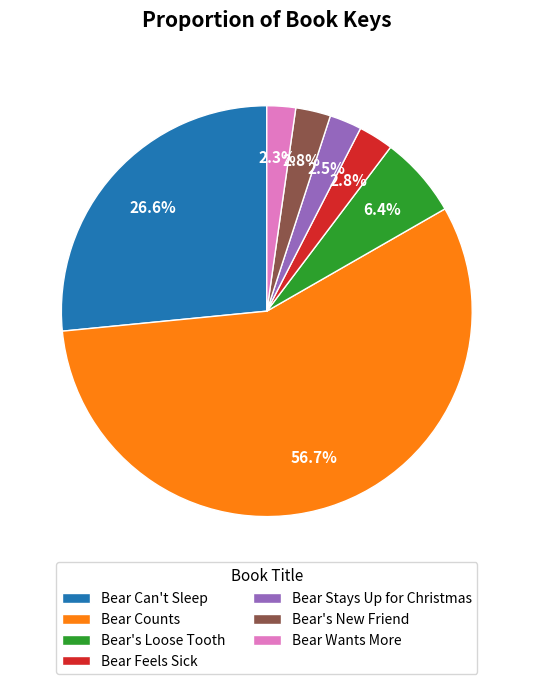

To the nearest percent, what percentage of the pie is Bear Counts?

57%